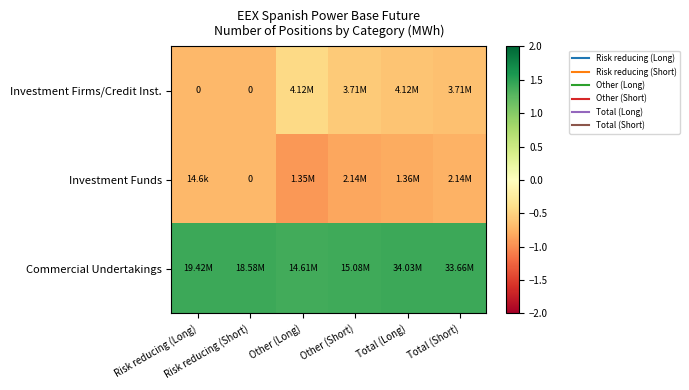

At Other (Short), list the series in order from smallest to largest.

Investment Funds, Investment Firms/Credit Inst., Commercial Undertakings